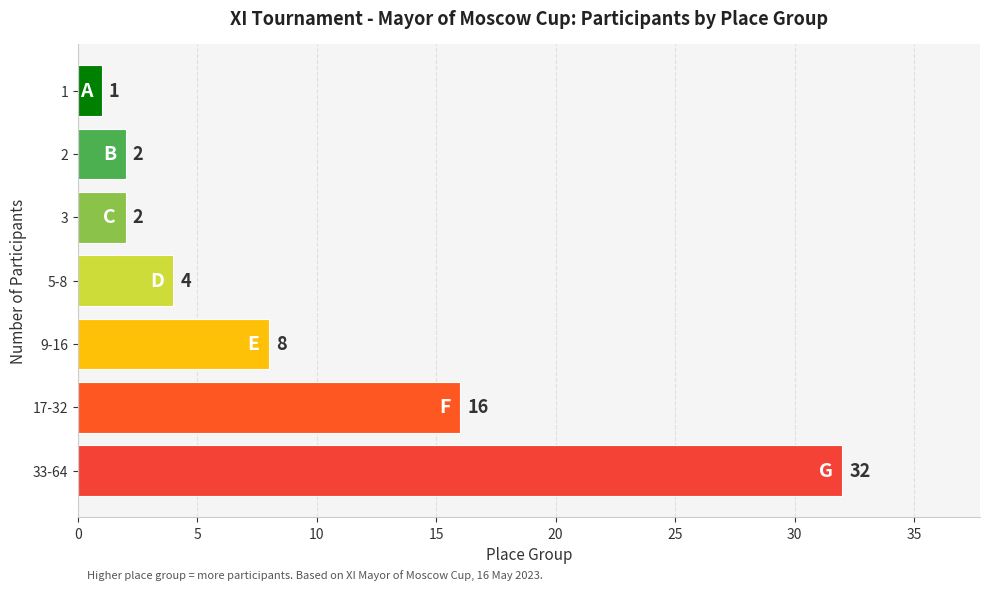

What is the sum of all values?

65